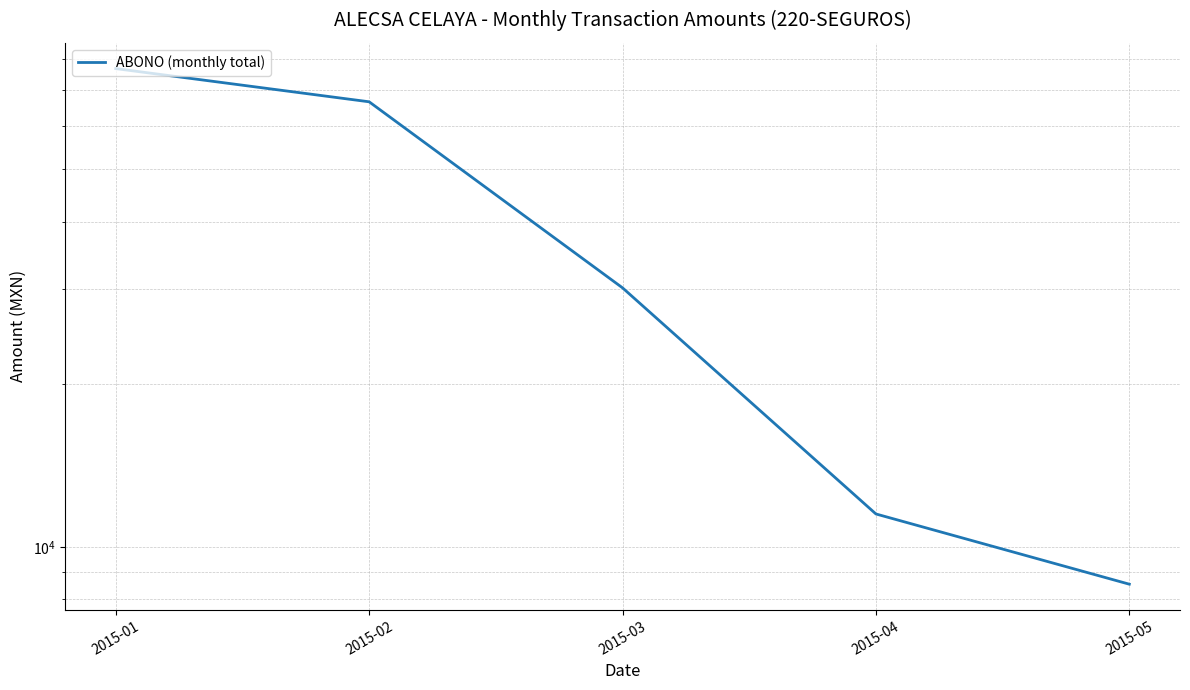

Rank the categories by value from highest to lowest.

2015-01, 2015-02, 2015-03, 2015-04, 2015-05